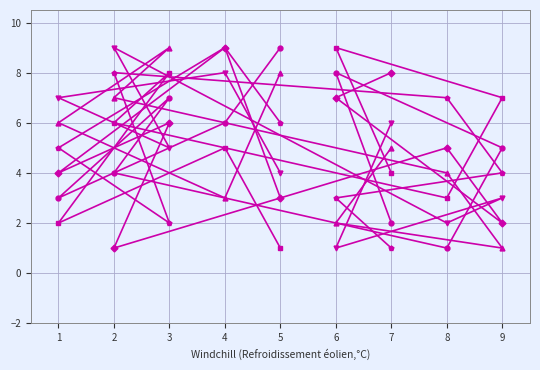

What is the greatest value displayed?

9